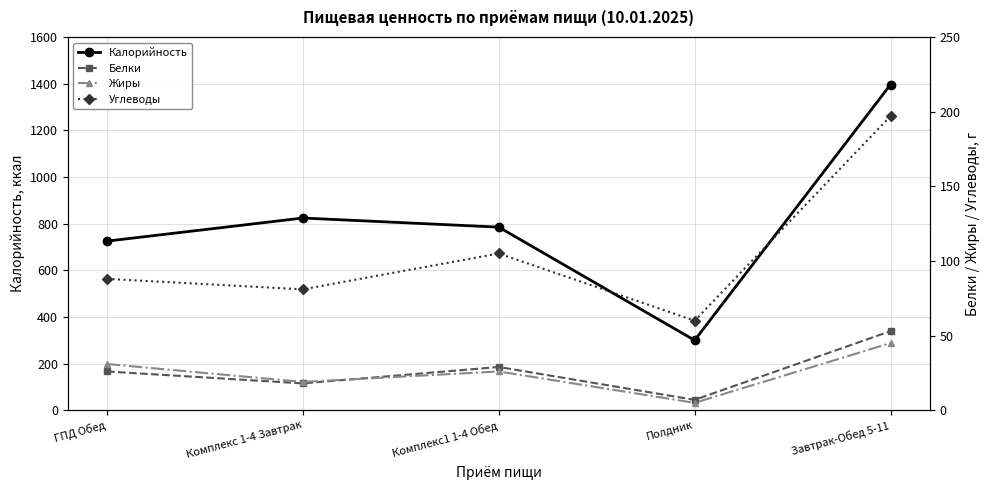

True or false: Белки has a value of 53 at Завтрак-Обед 5-11.

True